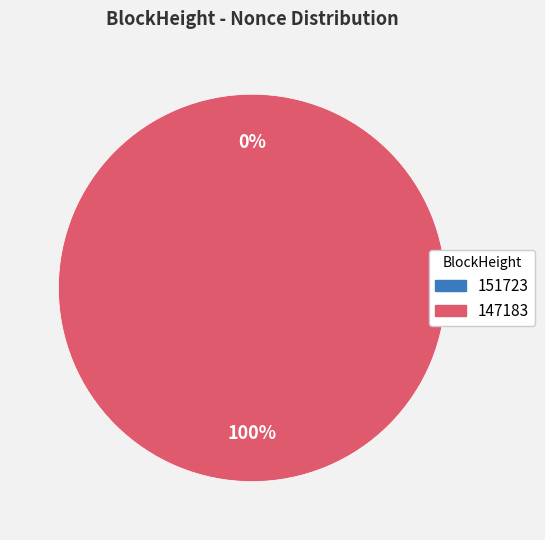

Which has a higher value, 147183 or 151723?

147183